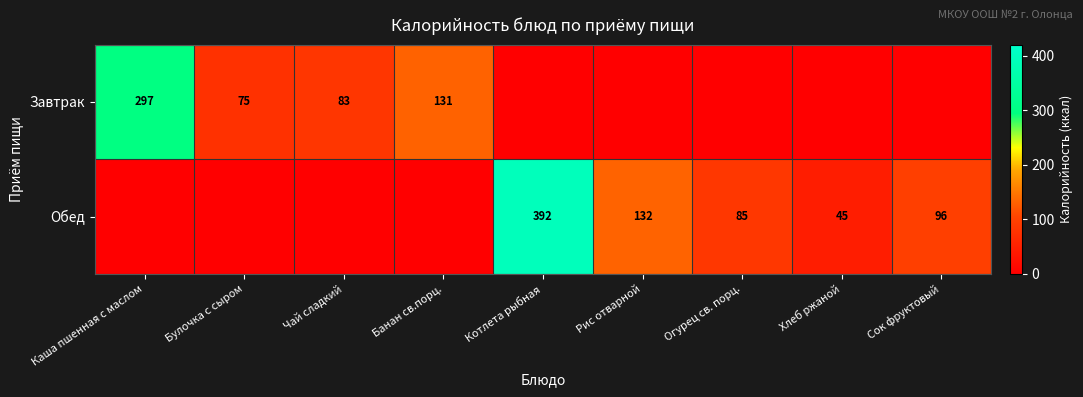

What is the difference between the Обед values at Хлеб ржаной and Рис отварной?

87